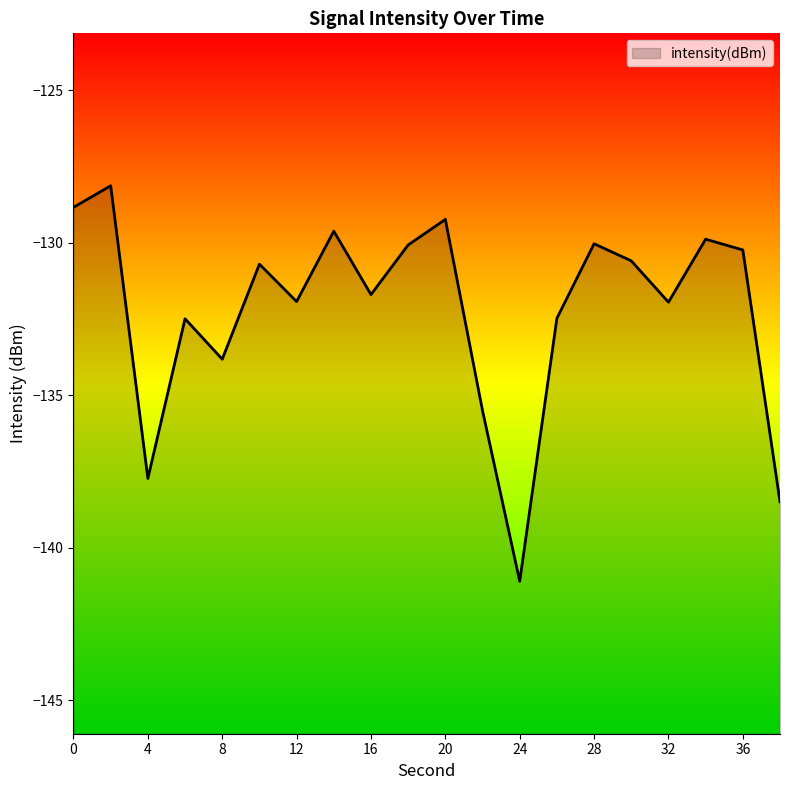

Does the chart display data point markers on the line(s)?

No